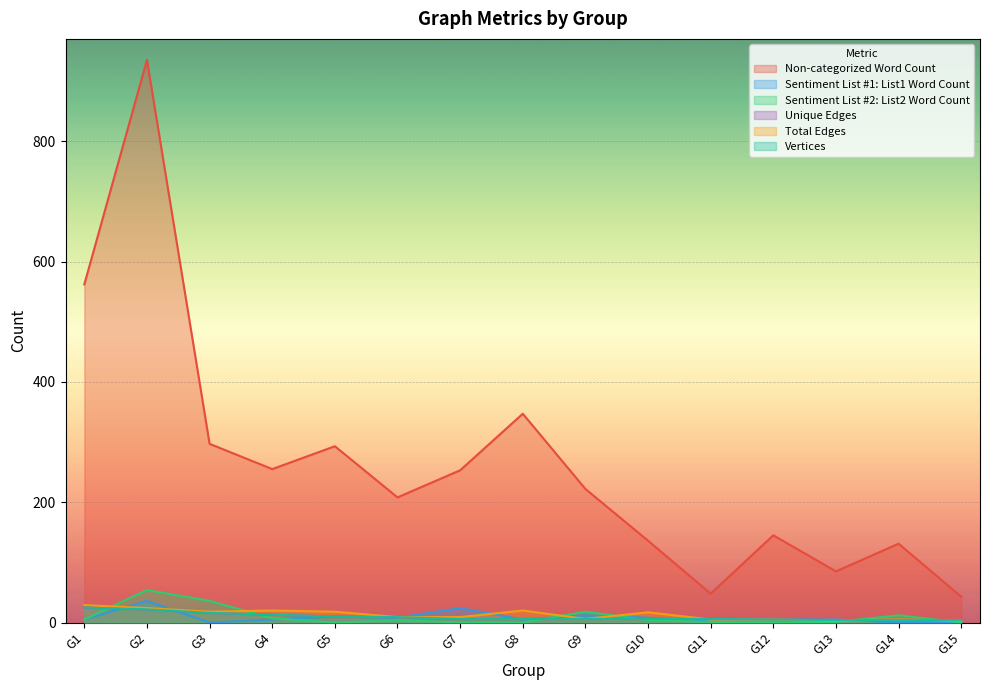

At which category does the chart reach its peak across all series?

G2